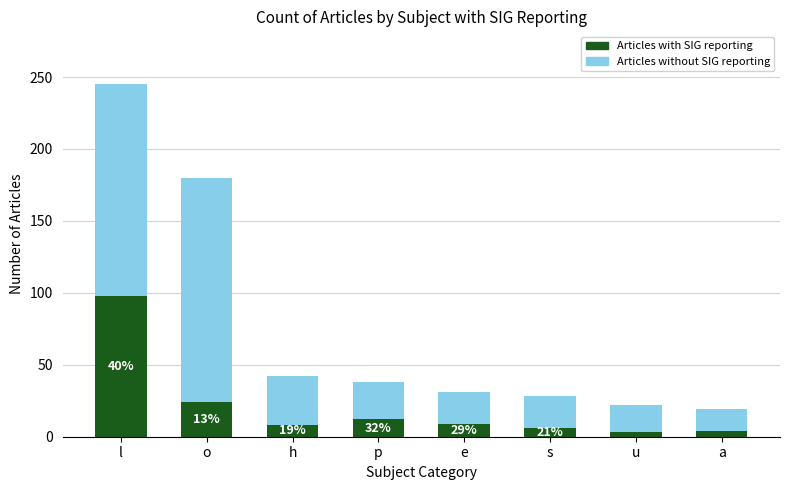

The Articles with SIG reporting series shows 24 at o. True or false?

True